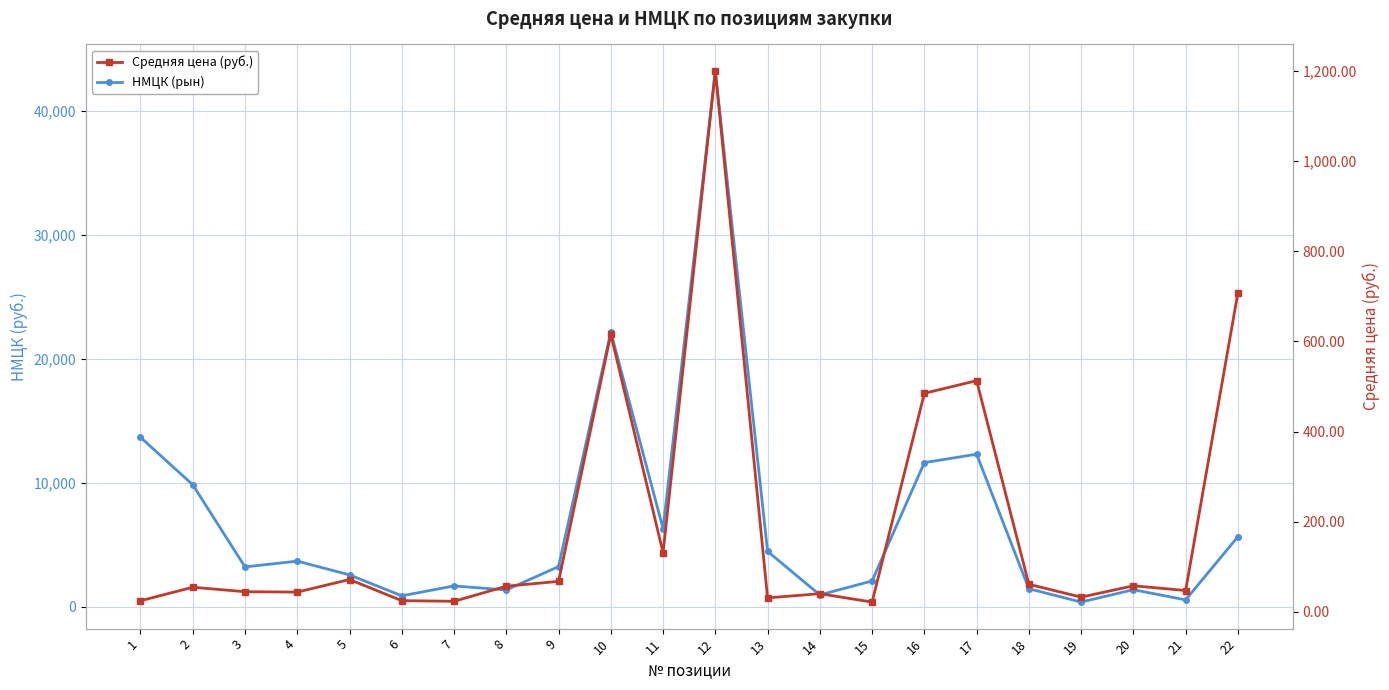

What is the average value of the Средняя цена (руб.) series?

198.2